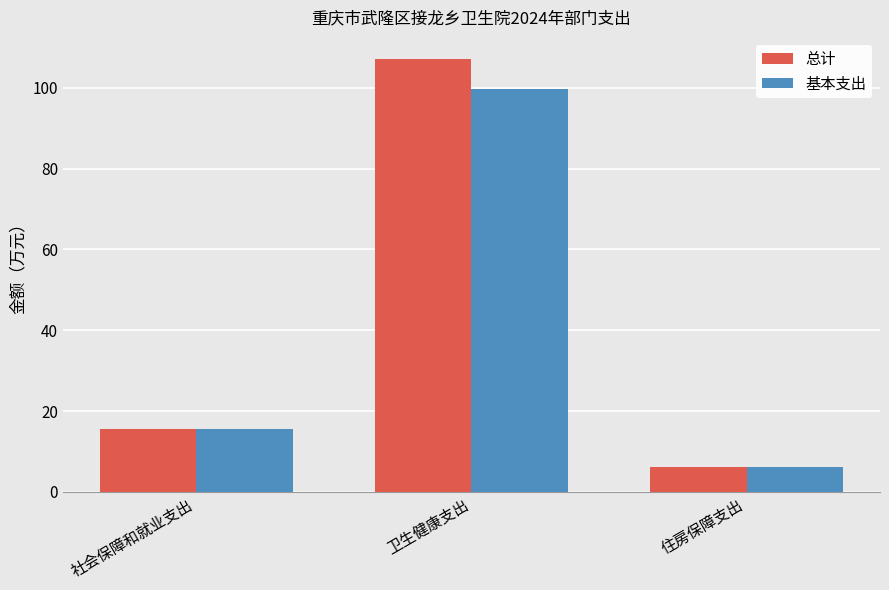

How many data points in 基本支出 are above 15?

2